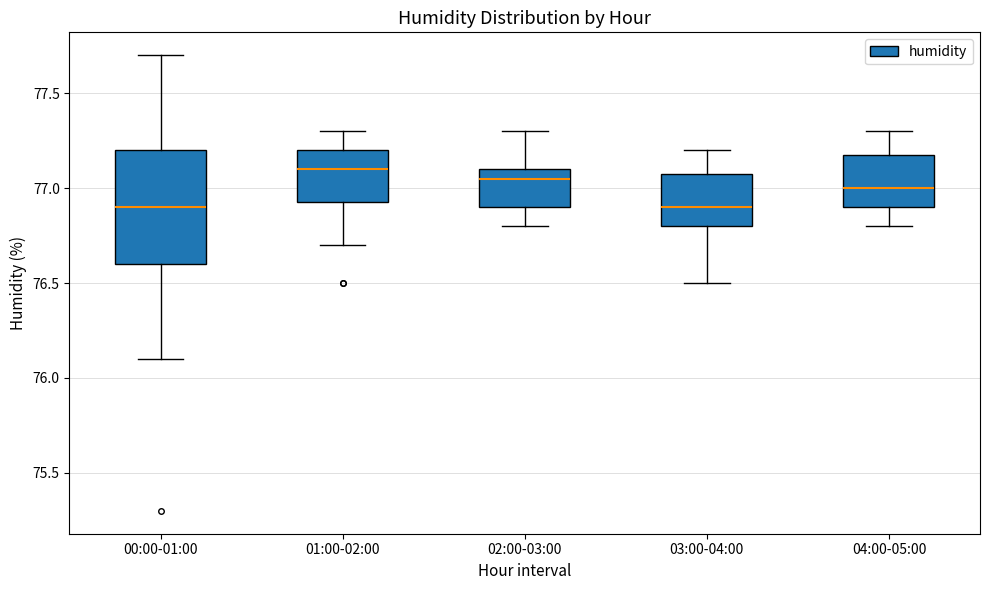

Reading left to right, read every box against the y-axis: the position of its median line, the range the box covers, and the ends of its whiskers. The values are not printed on the chart, so give them approximately, as read against the axis.

00:00-01:00: median 76.90, box 76.60 to 77.20, whiskers 76.10 to 77.70
01:00-02:00: median 77.10, box 76.95 to 77.20, whiskers 76.70 to 77.30
02:00-03:00: median 77.05, box 76.90 to 77.10, whiskers 76.80 to 77.30
03:00-04:00: median 76.90, box 76.80 to 77.10, whiskers 76.50 to 77.20
04:00-05:00: median 77.00, box 76.90 to 77.20, whiskers 76.80 to 77.30